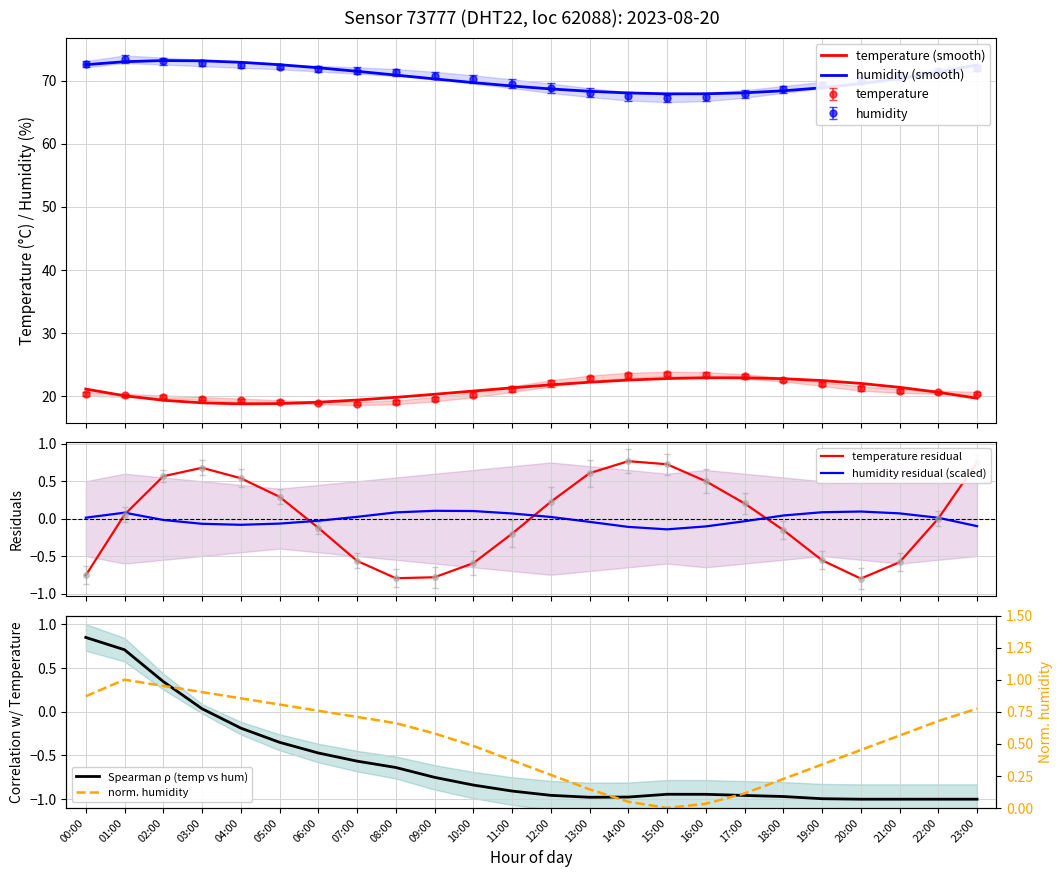

Which category has the highest value in the temperature (smooth) series?

16:00